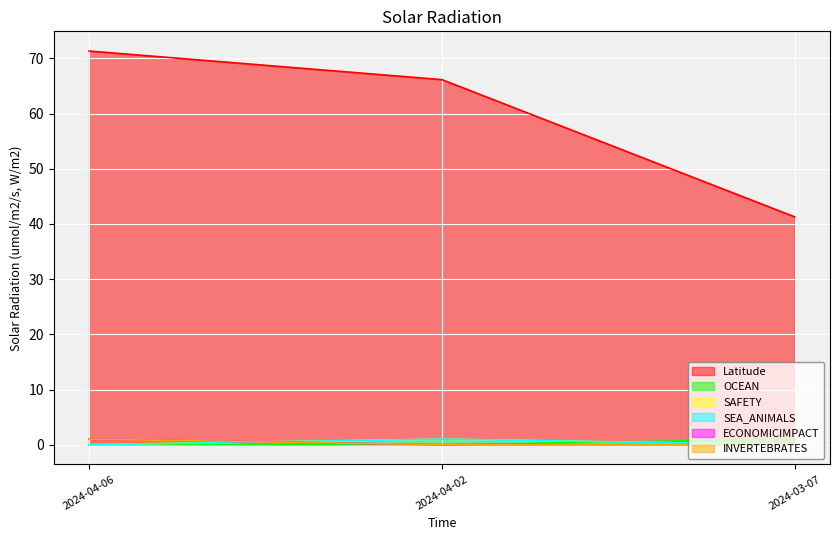

What is the sum of the SAFETY values at 2024-04-02 and 2024-04-06?

1.0